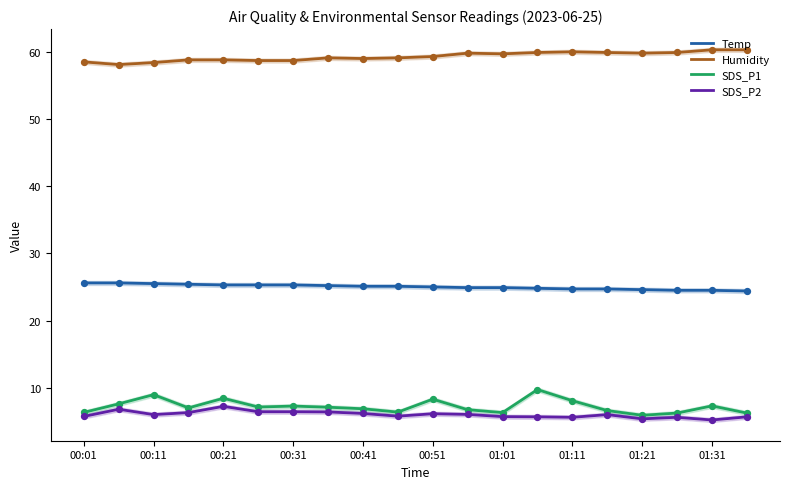

Is the value of SDS_P1 at 01:11 greater than the value of Humidity at 00:31?

No